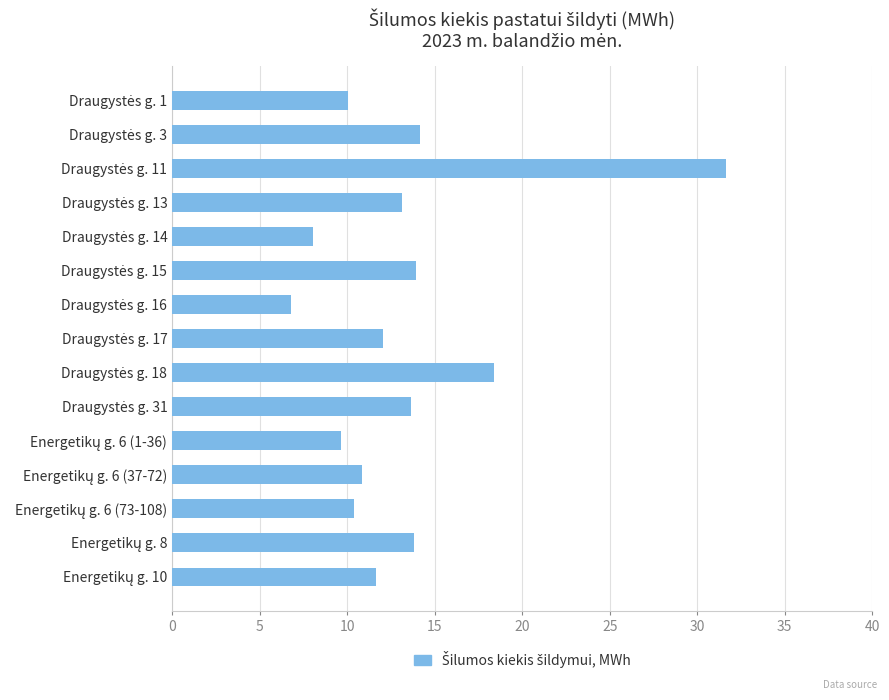

What is the difference between the maximum and minimum values?

24.9